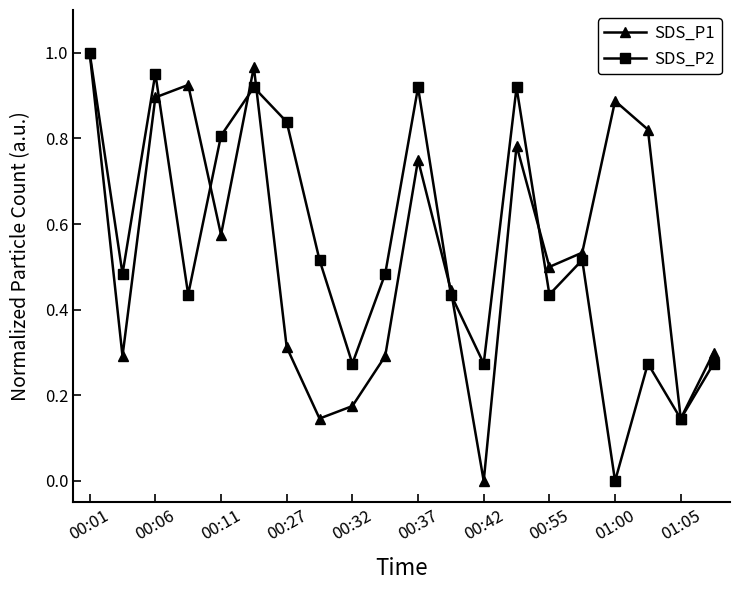

True or false: SDS_P1 has more than 0 interior local peaks.

True